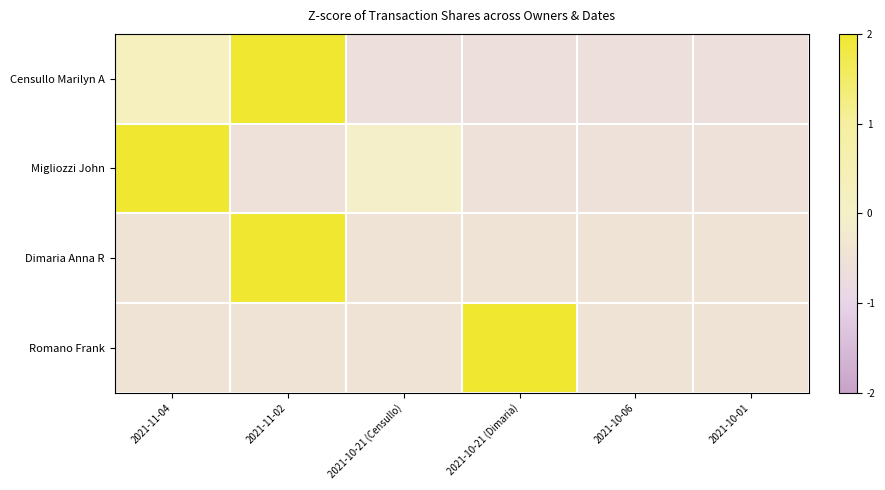

Which has a higher value, 2021-10-21 (Dimaria) or 2021-11-02?

2021-11-02